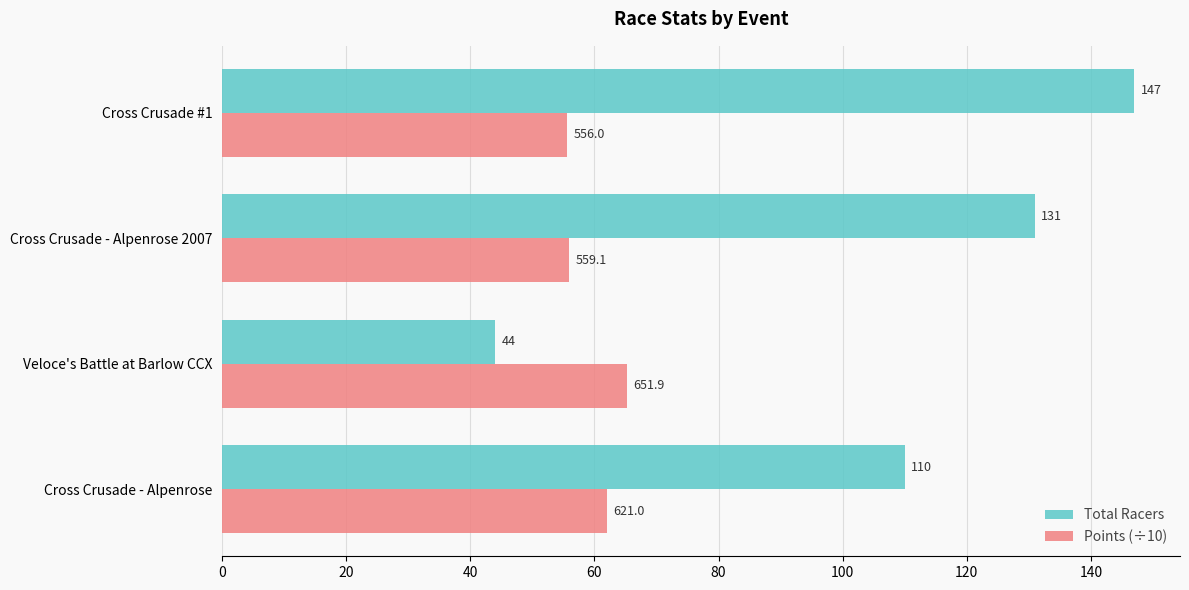

The Points (÷10) series shows 55.9 at Cross Crusade - Alpenrose 2007. True or false?

True